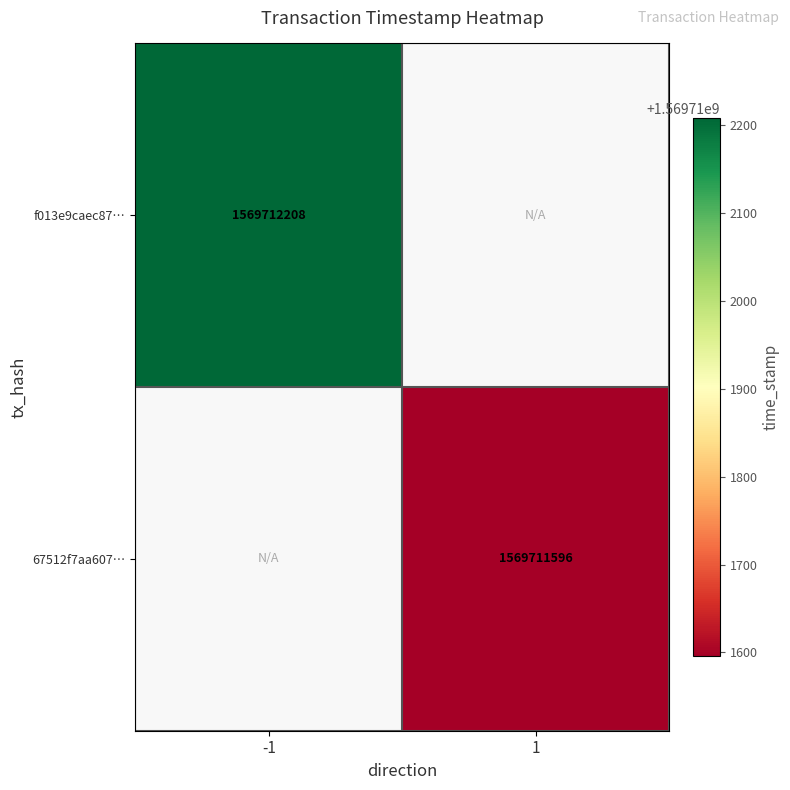

What value does the f013e9caec8712678cc6b0fcf87faaed573402a series have at time_stamp?

1569712208